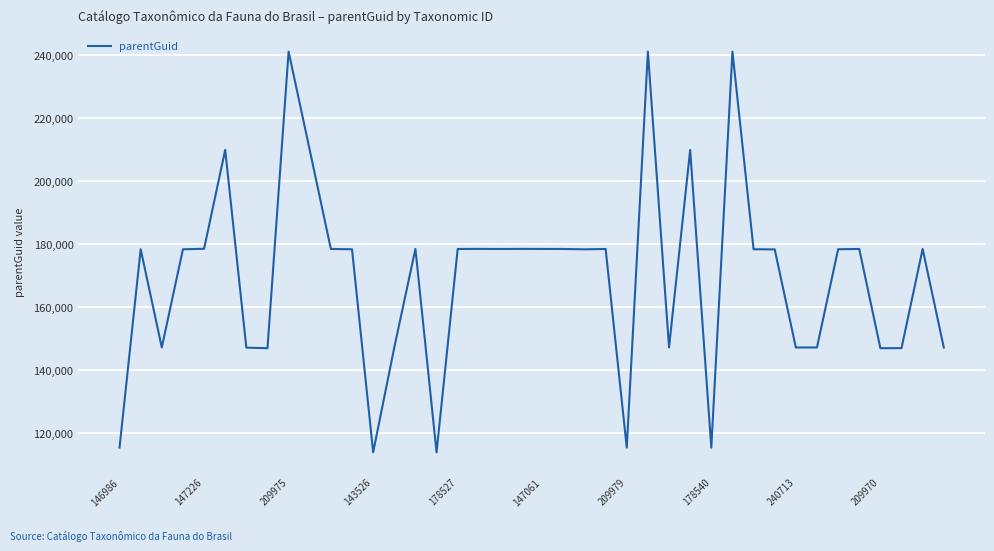

What is the smallest value displayed?

113944